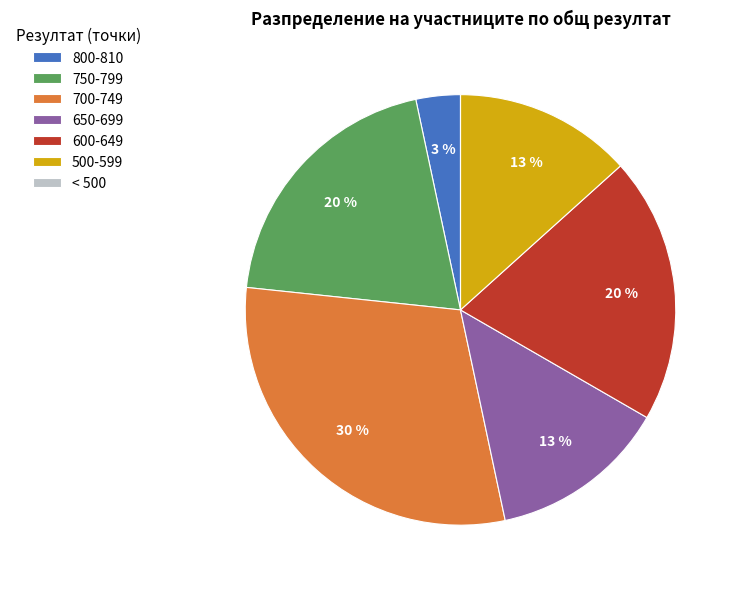

To the nearest percent, what is the difference between the largest and smallest slice percentages?

30%